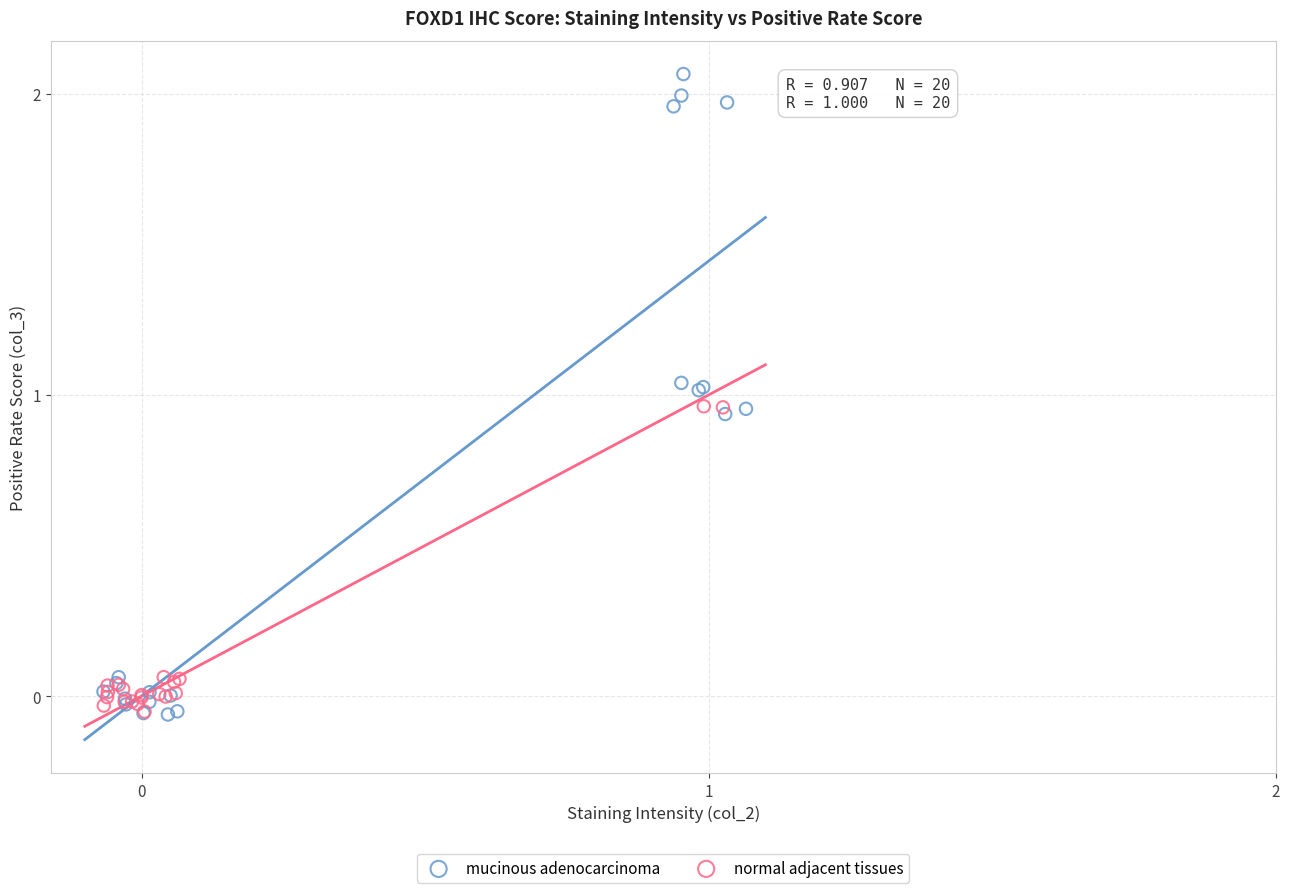

What are all the series names shown in the legend?

mucinous adenocarcinoma, normal adjacent tissues